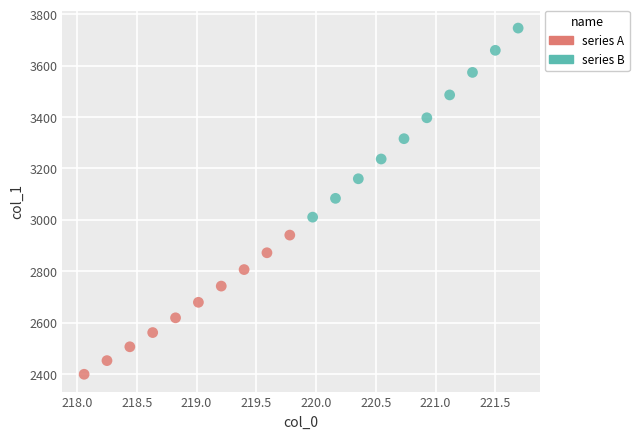

Which series contains the highest Y value?

series B